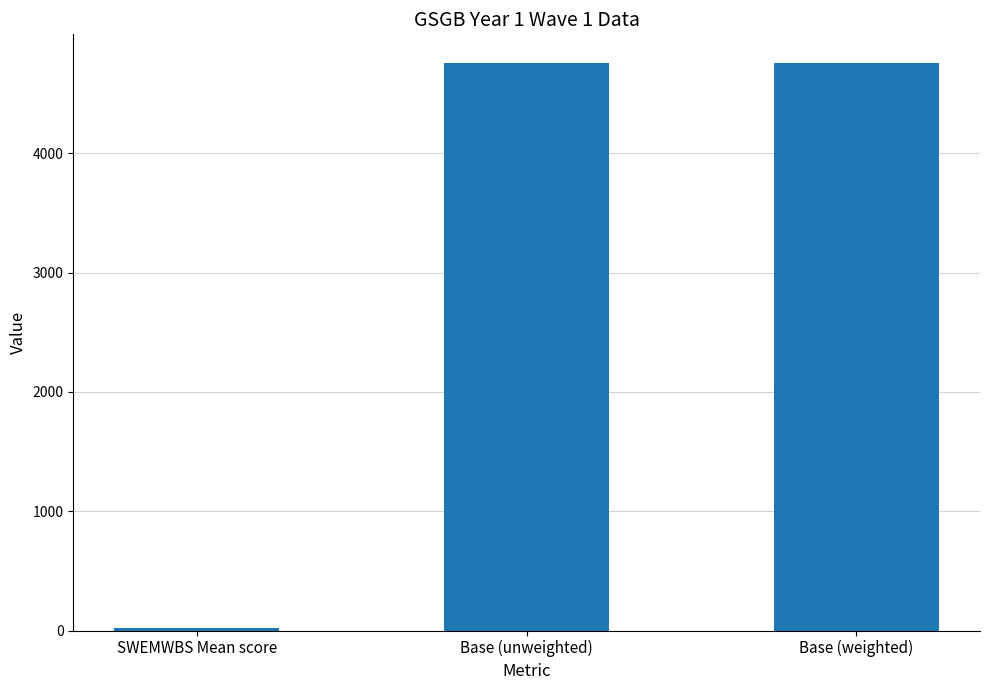

What is the smallest value displayed?

22.8